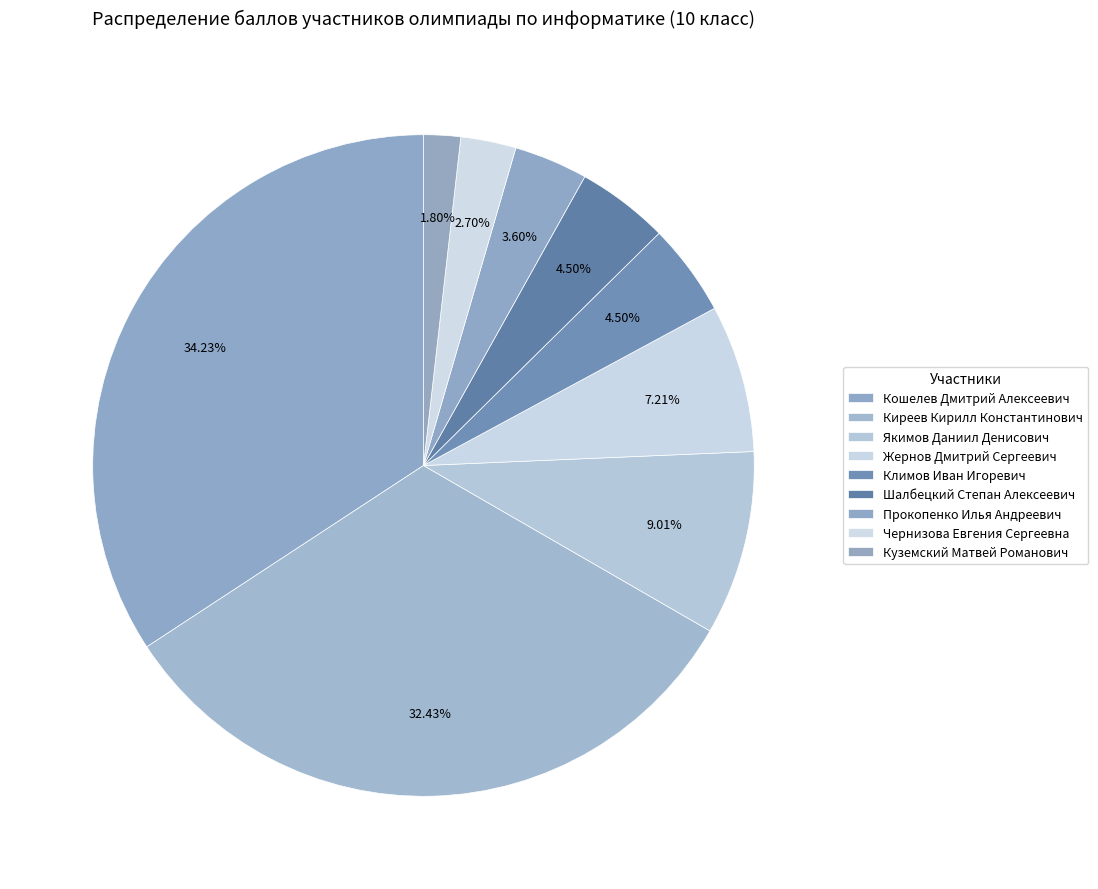

Which category has the smallest portion of the pie?

Куземский Матвей Романович